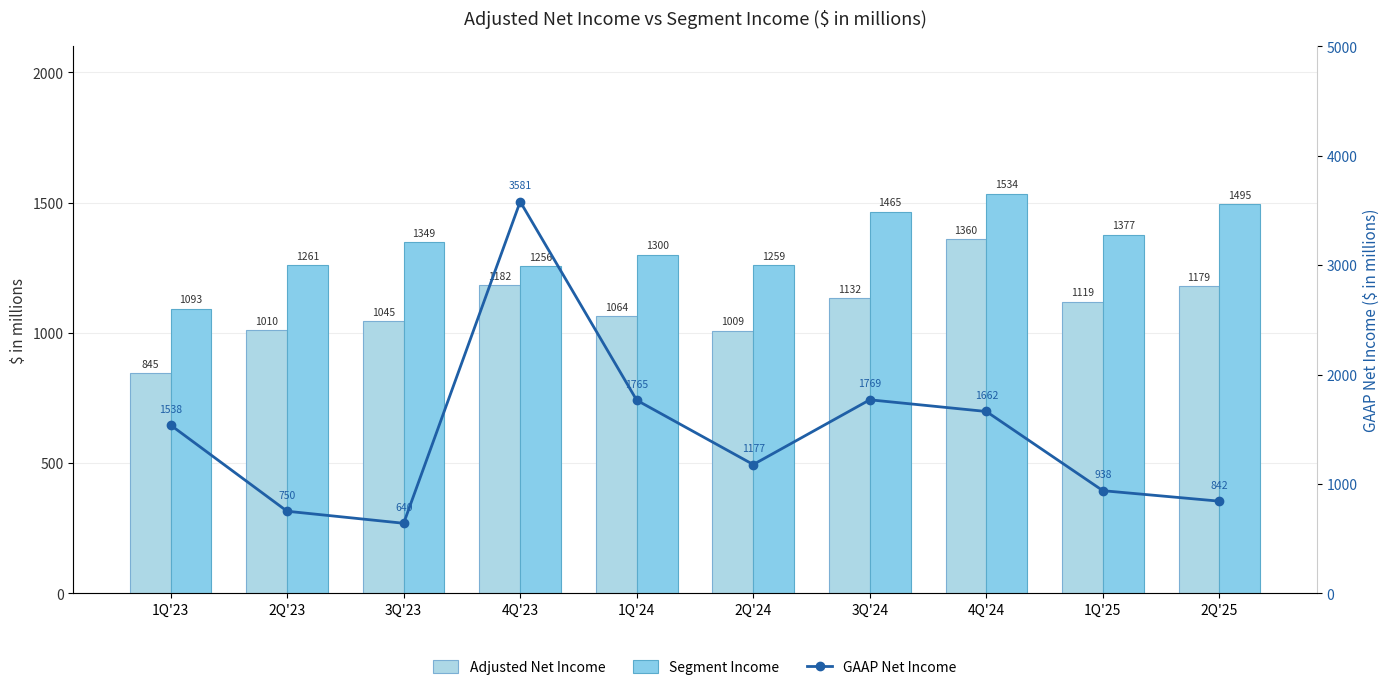

Rank the series at 3Q'23 from lowest to highest value.

GAAP Net Income, Adjusted Net Income, Segment Income